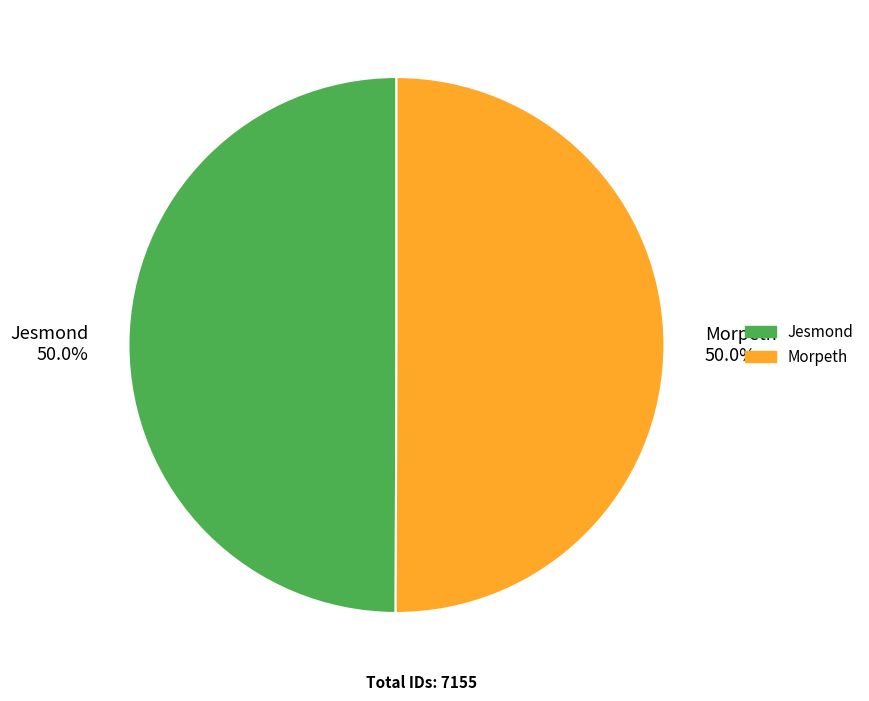

Count the number of slices in the pie.

2